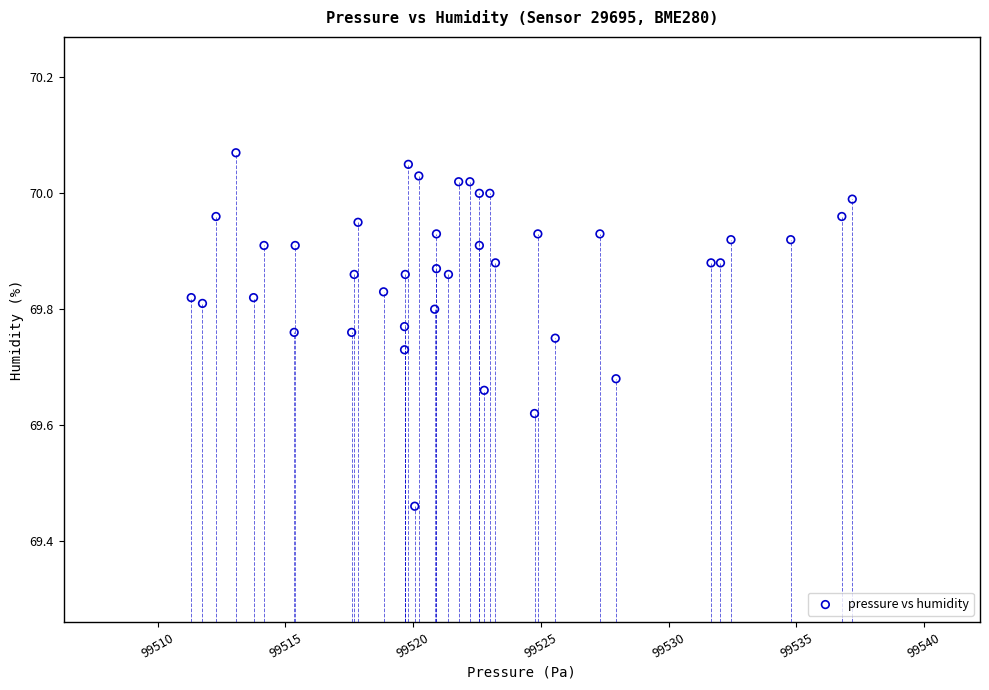

What is the range of X values (max minus min)?

25.9